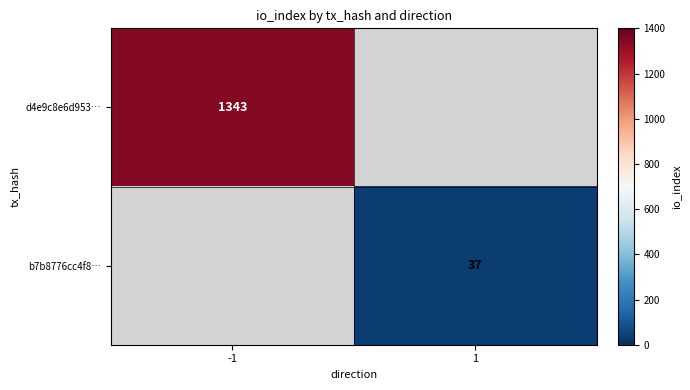

True or false: b7b8776cc4f8… has a value of 62 at 1.

False